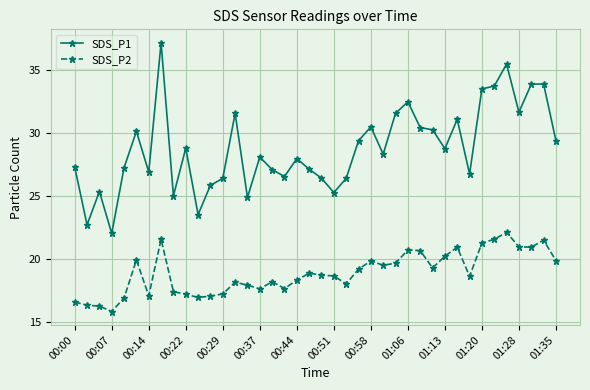

What is the value of the SDS_P2 point at the 22nd from the left?

18.6